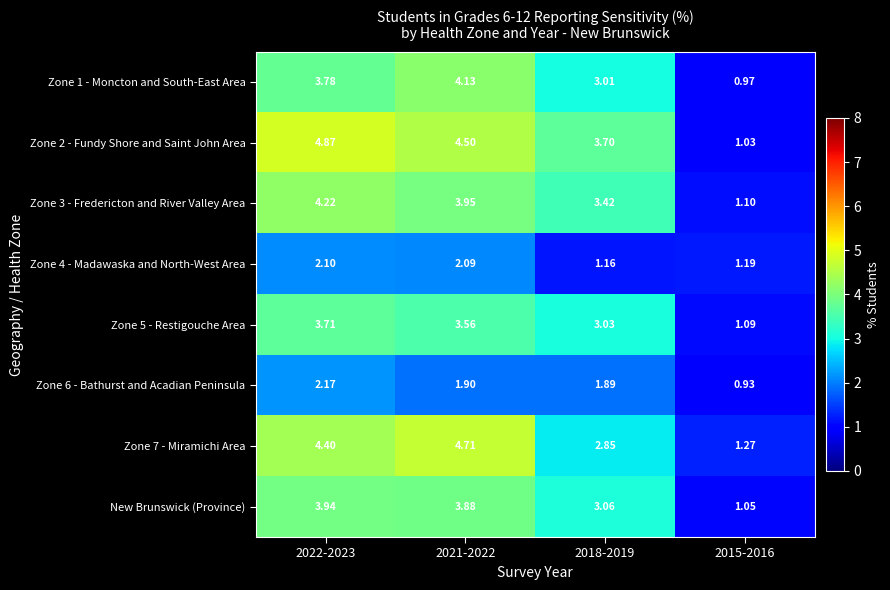

Which series changed the most between 2022-2023 and 2021-2022?

Zone 2 - Fundy Shore and Saint John Area